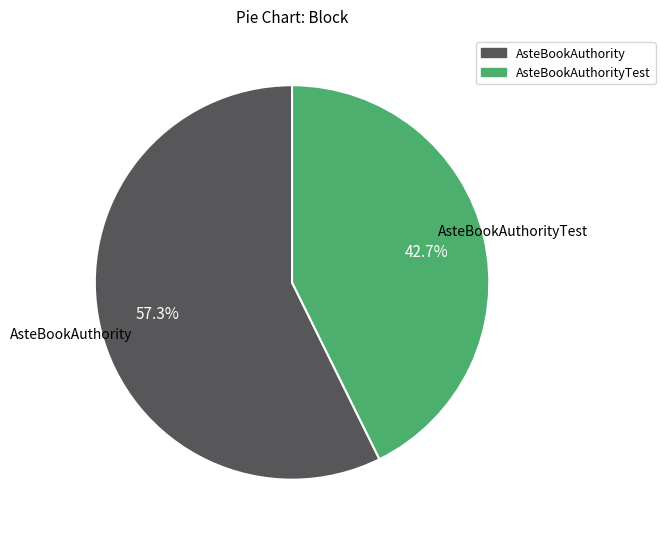

How many segments does this pie chart have?

2